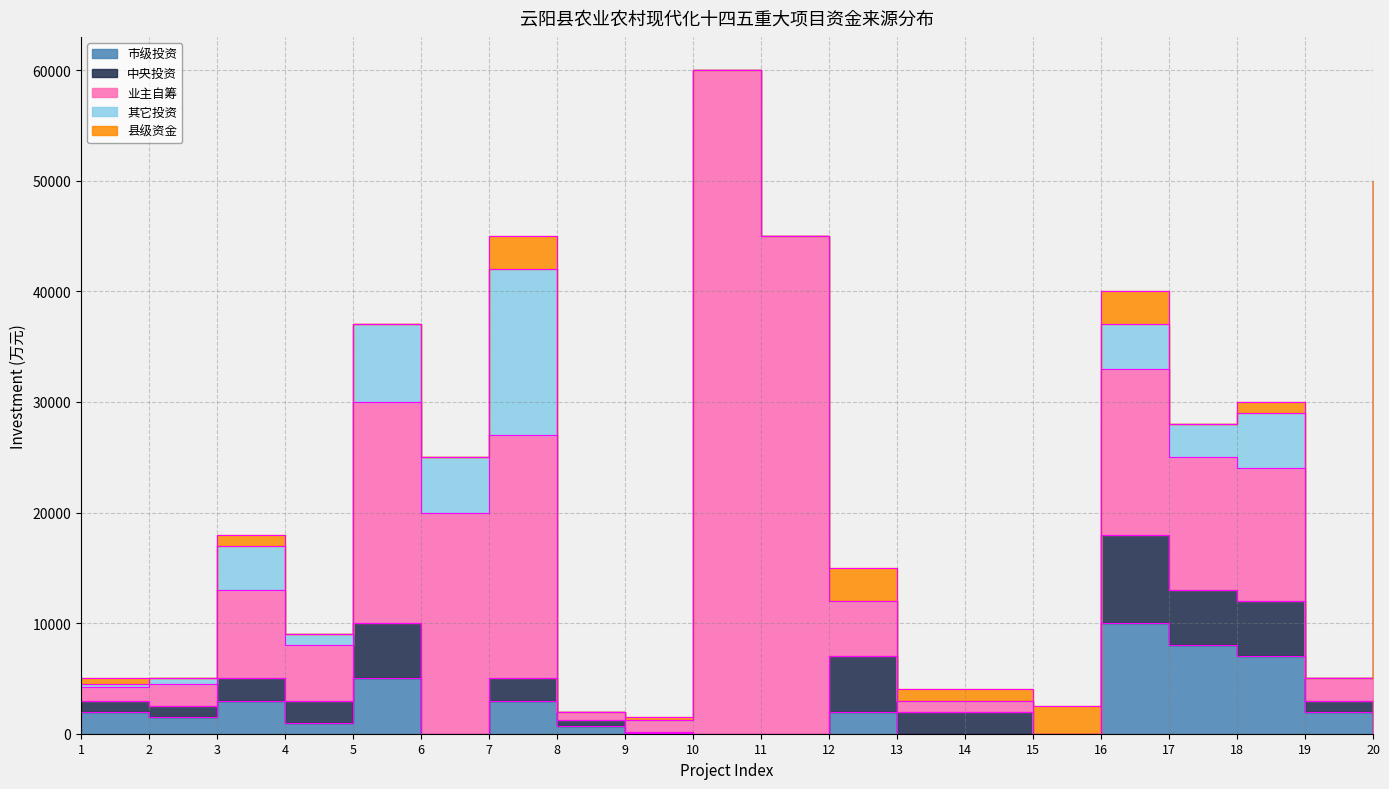

What is the value of the 中央投资 point at the 7th from the left?

2000